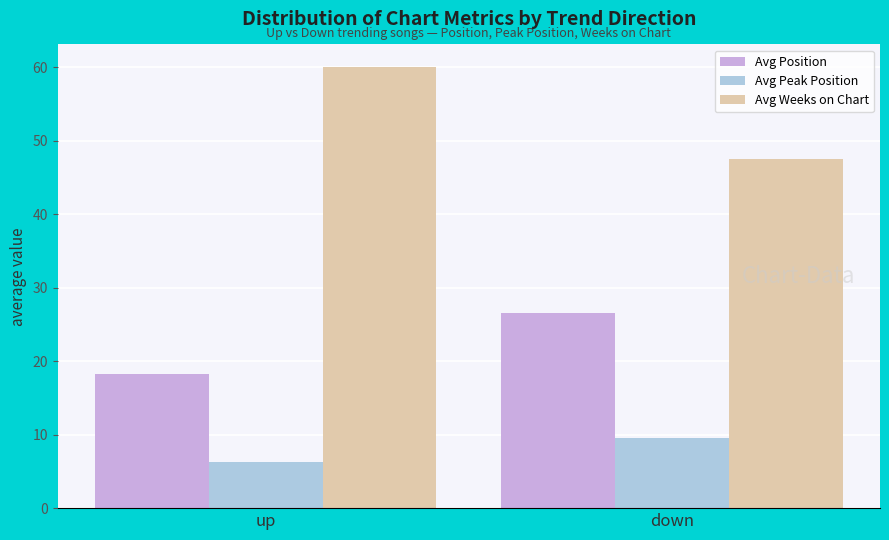

Reading right to left, extract all data points from this chart.

Avg Position: 26.5	18.2
Avg Peak Position: 9.5	6.3
Avg Weeks on Chart: 47.5	60.1